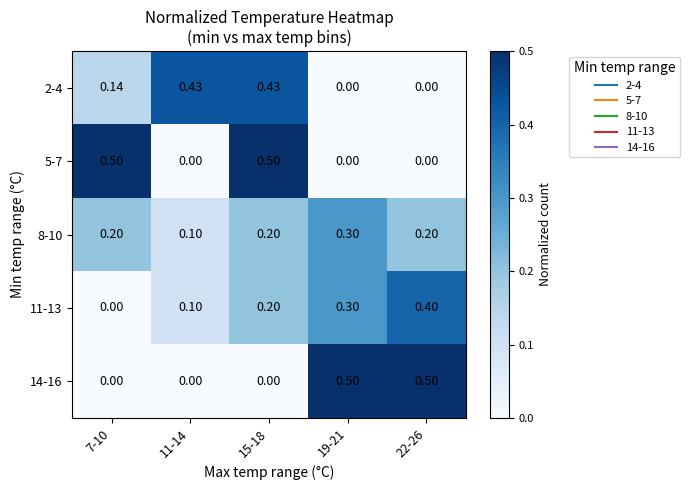

Is the value of 8-10 at 22-26 greater than the value of 11-13 at 11-14?

Yes